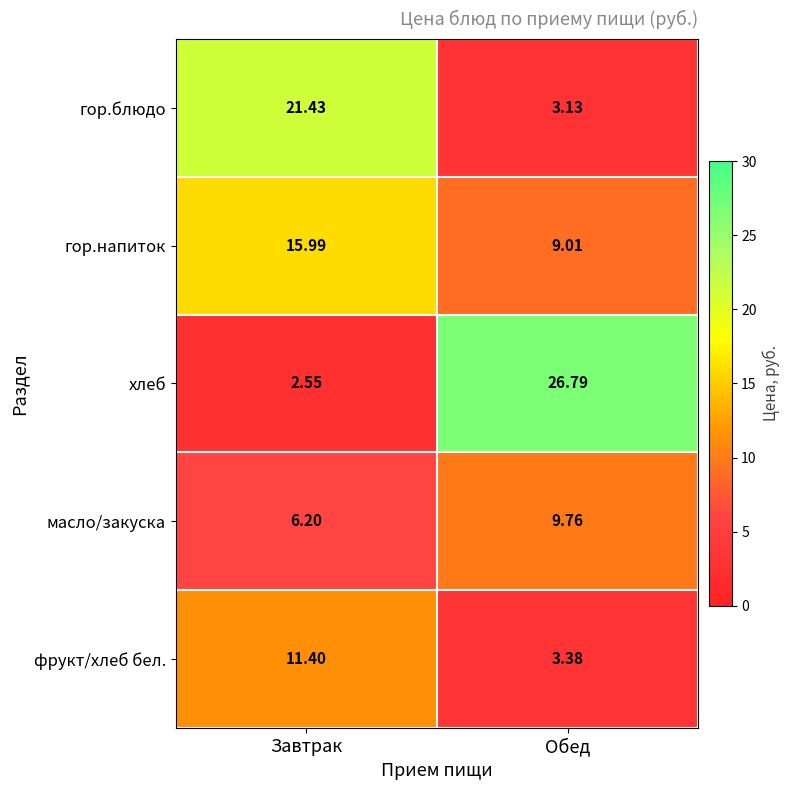

Which series has the widest spread of values?

хлеб